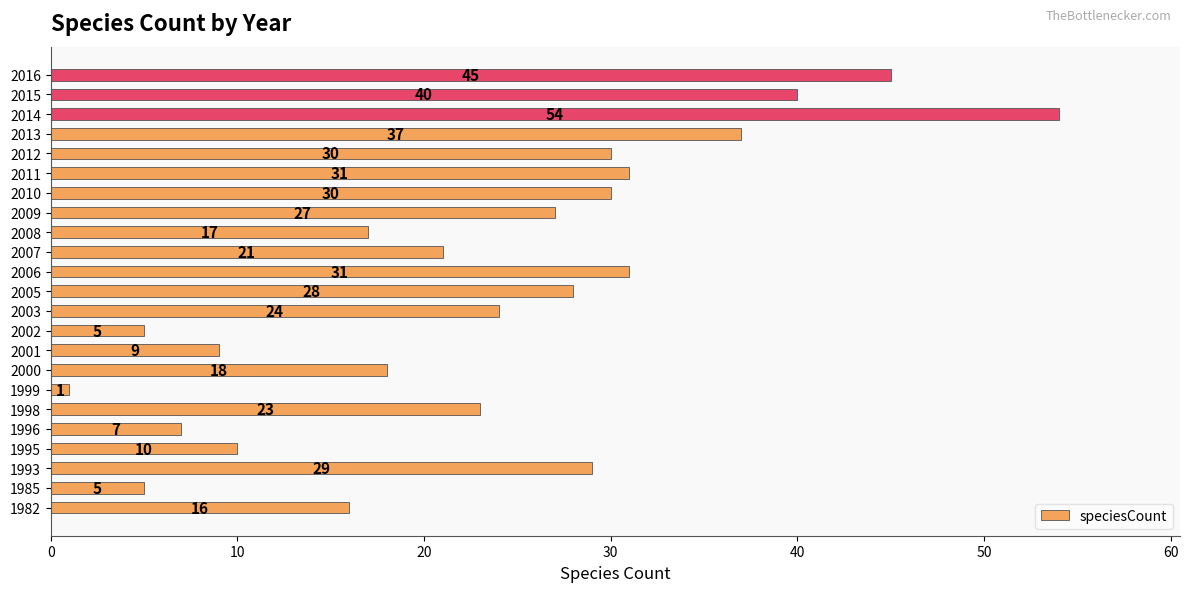

Approximately how many times larger is the value at 2016 compared to 2001?

5.0